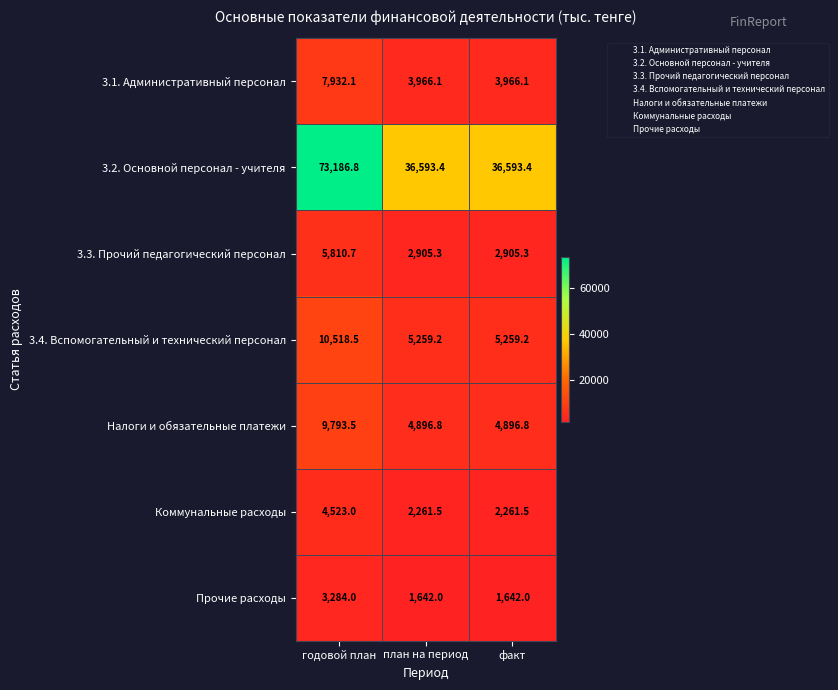

The Коммунальные расходы series shows 2261.5 at план на период. True or false?

True